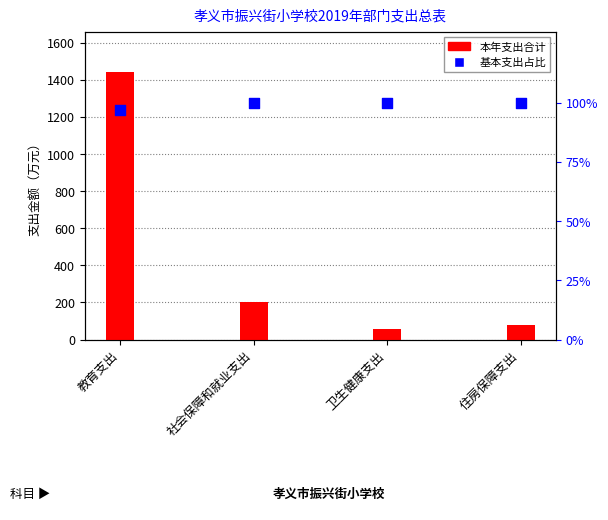

At which category is the sum across all series the highest?

教育支出